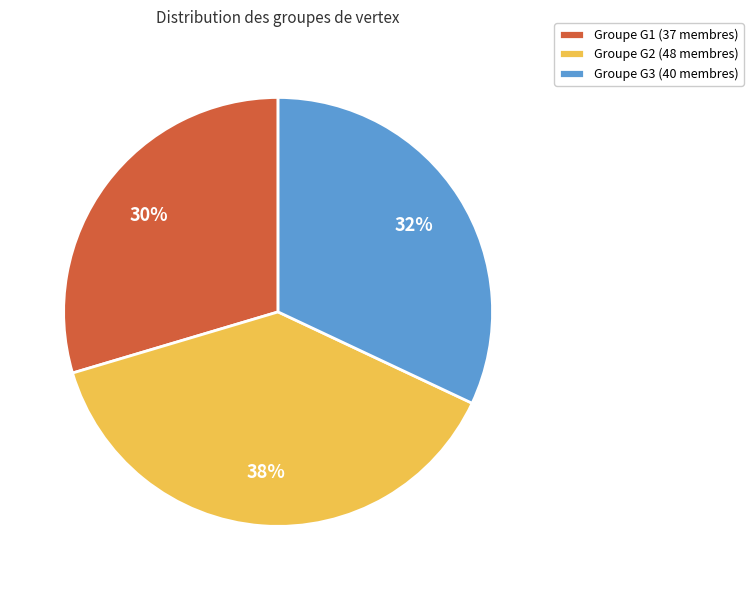

To the nearest percent, what percentage of the pie is Groupe G1 (37 membres)?

30%